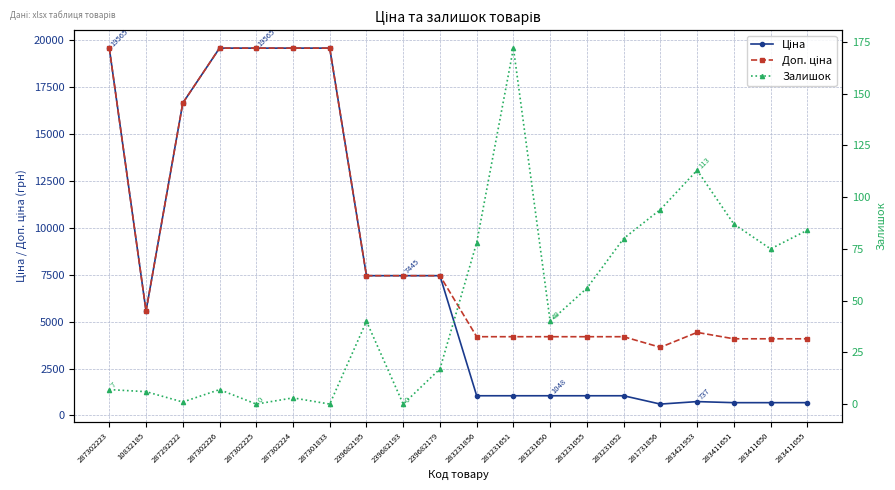

Is the value of Ціна at 239682195 greater than the value of Доп. ціна at 283411651?

Yes